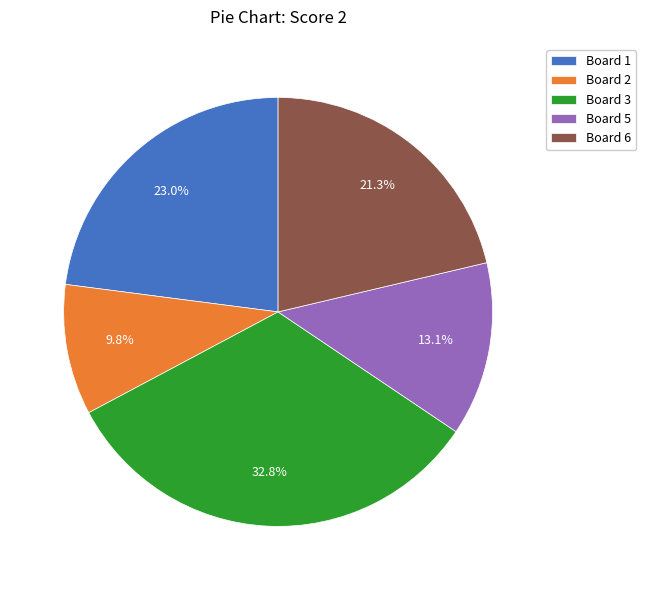

Which category has the smallest portion of the pie?

Board 2